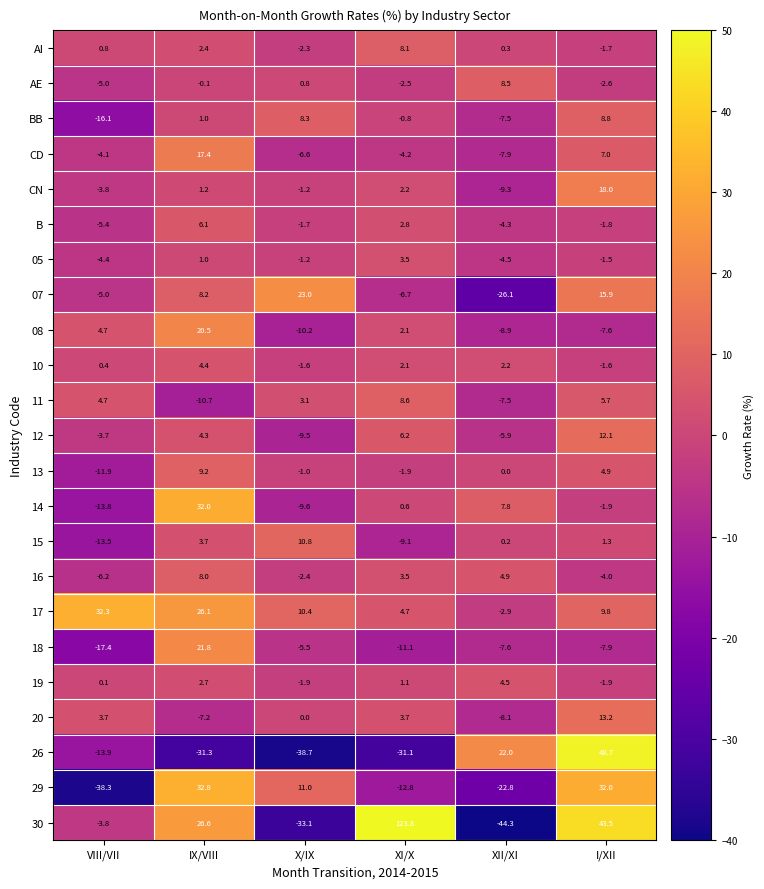

What is the difference between the 05 values at VIII/VII and IX/VIII?

5.4